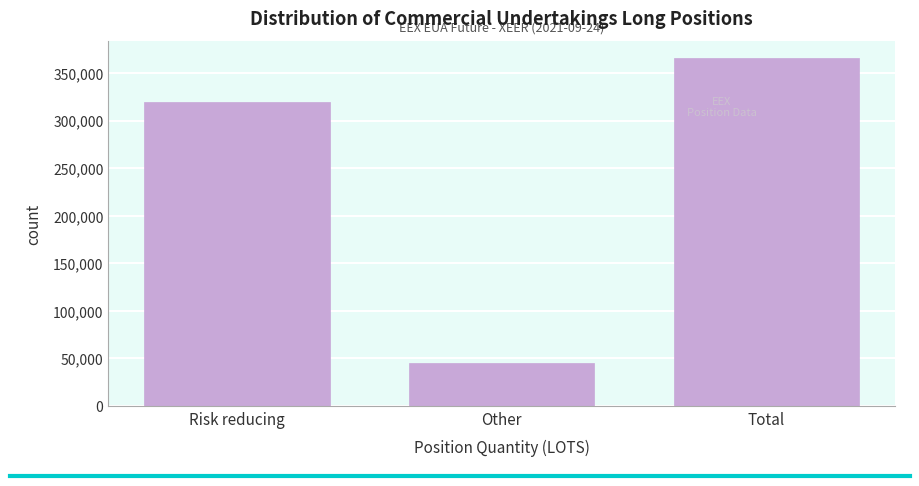

What is the label of the 1st bar from the right?

Total